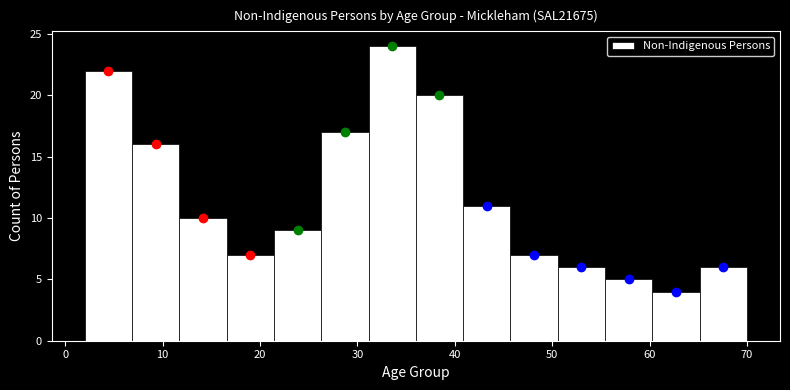

How tall is the bar that spans 7 to 12 on the x-axis? Neither the bar edges nor the heights are printed on the chart, so give them approximately, as read against the axes.

16